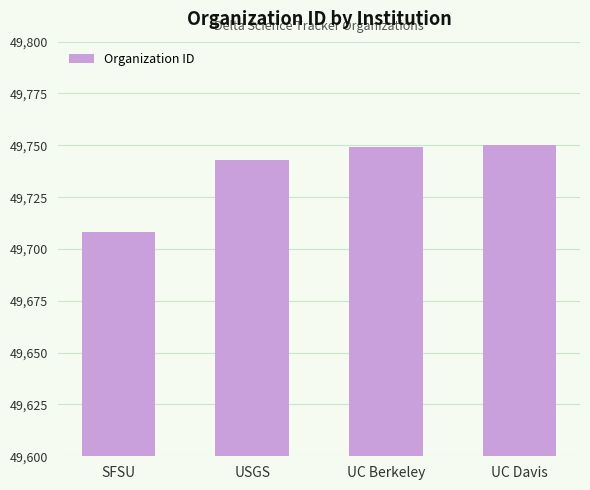

Does the chart contain stacked bars?

No